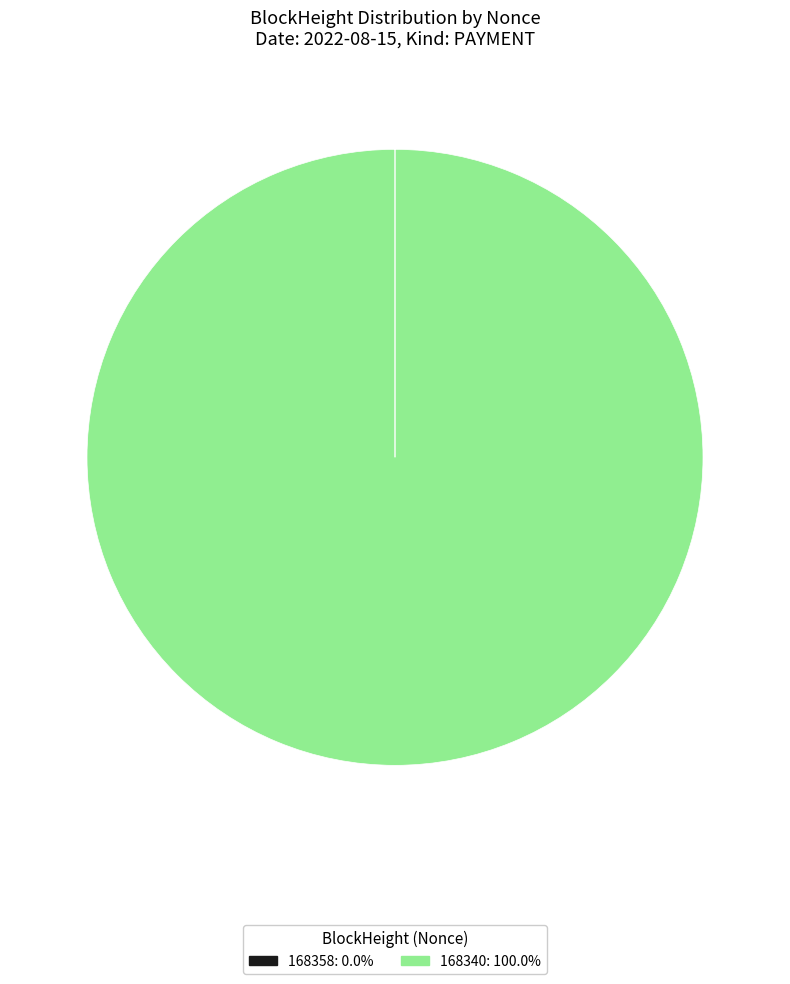

Which category has the biggest portion of the pie?

168340